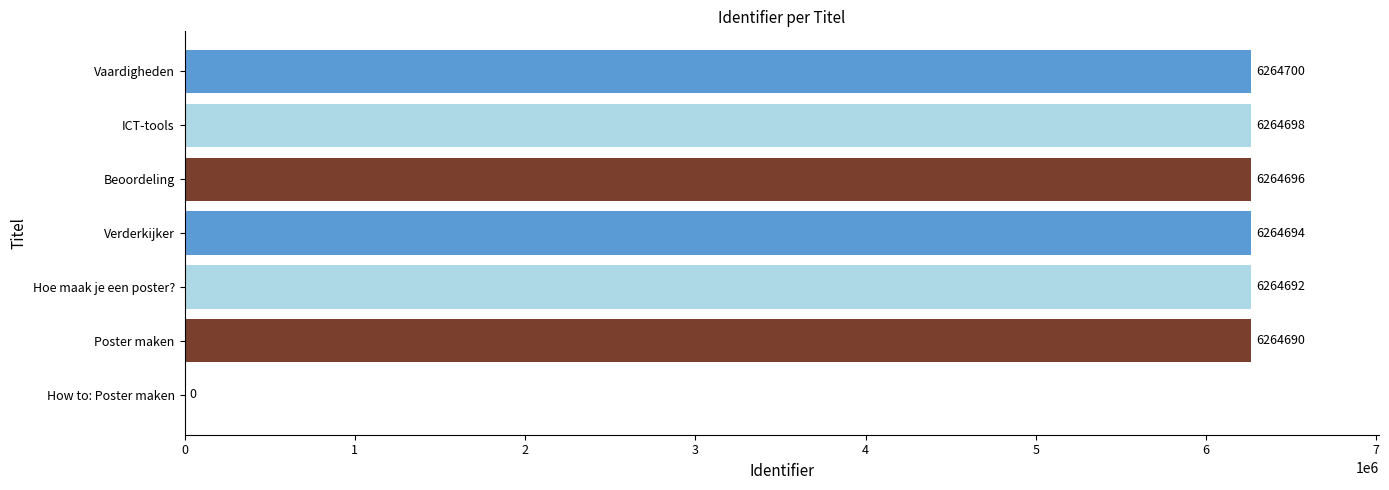

Between Beoordeling and Poster maken, which is larger?

Beoordeling